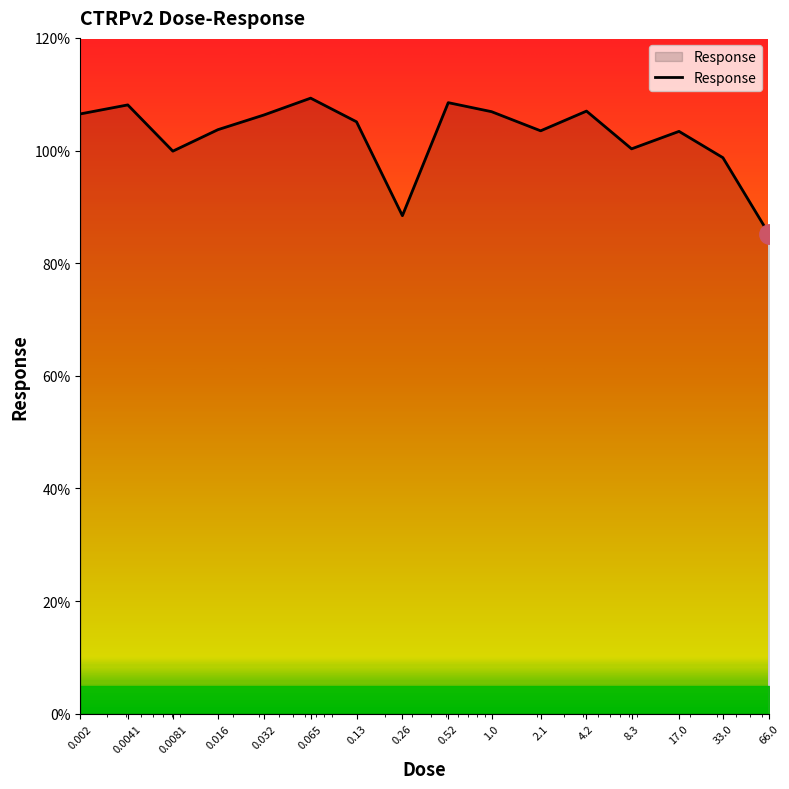

What is the difference between the maximum and minimum values?

24.1